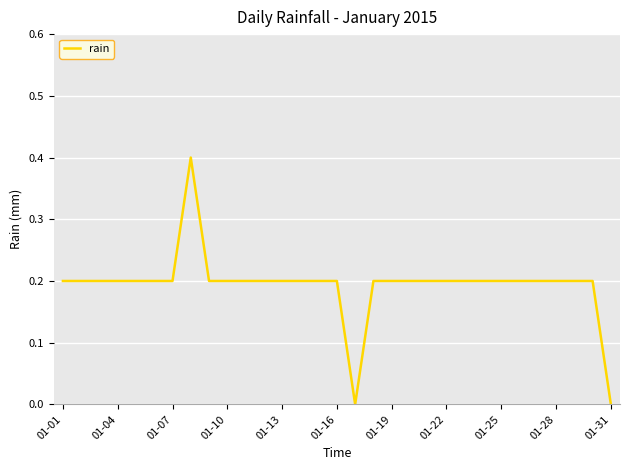

Reading right to left, what are all the values shown in this chart?

0.0	0.2	0.2	0.2	0.2	0.2	0.2	0.2	0.2	0.2	0.2	0.2	0.2	0.2	0.0	0.2	0.2	0.2	0.2	0.2	0.2	0.2	0.2	0.4	0.2	0.2	0.2	0.2	0.2	0.2	0.2